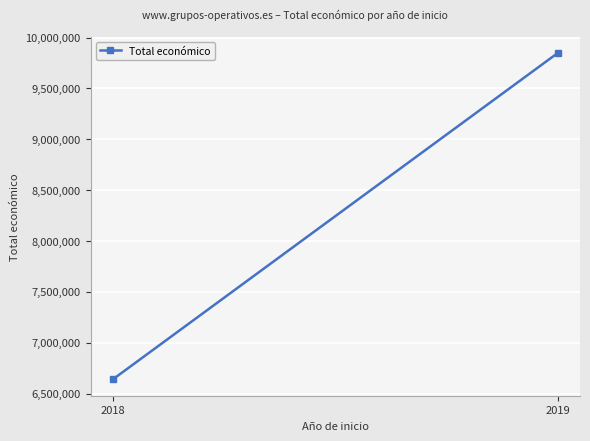

What is the maximum value shown in the chart?

9847932